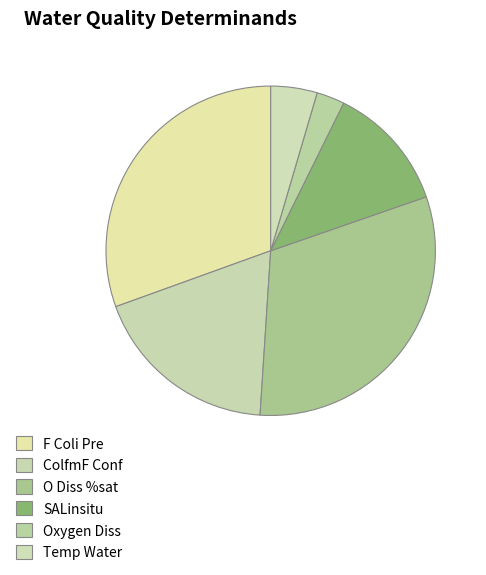

Count the number of slices in the pie.

6